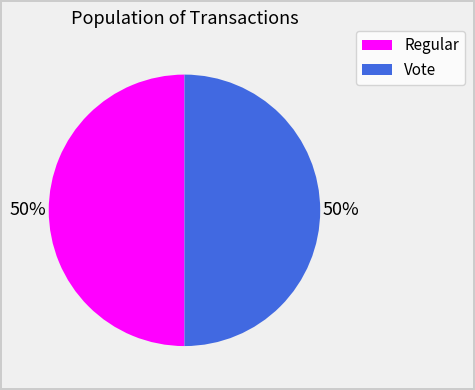

To the nearest percent, what is the average slice percentage?

50%